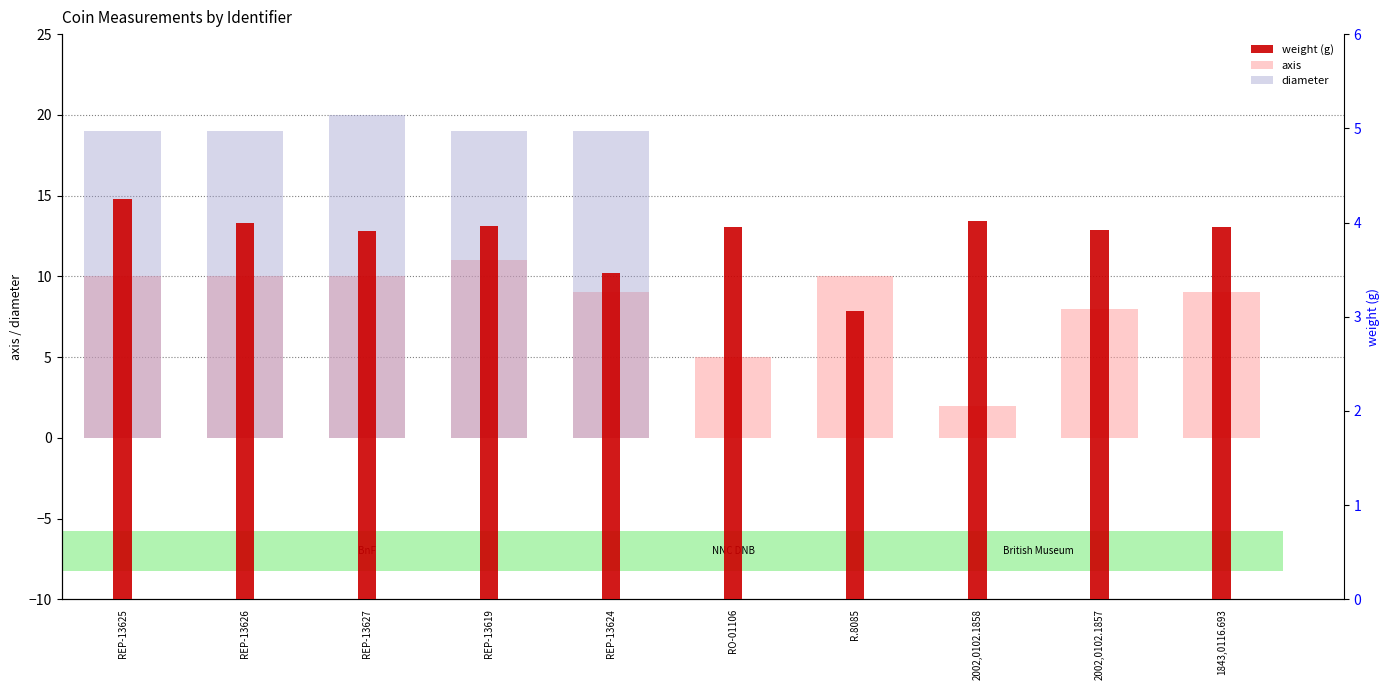

True or false: weight has a value of 1.8 at 1843,0116.693.

False